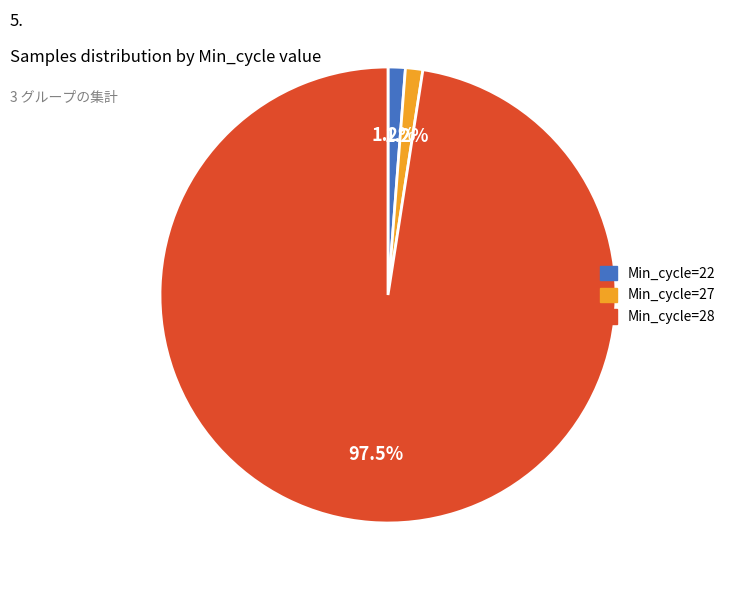

Does any single category account for the majority?

Yes